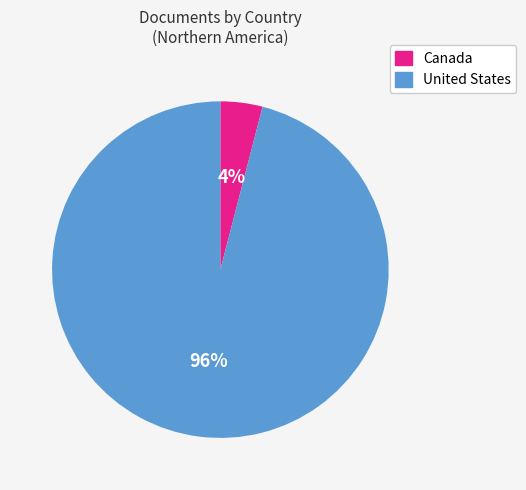

How many slices are in this pie chart?

2